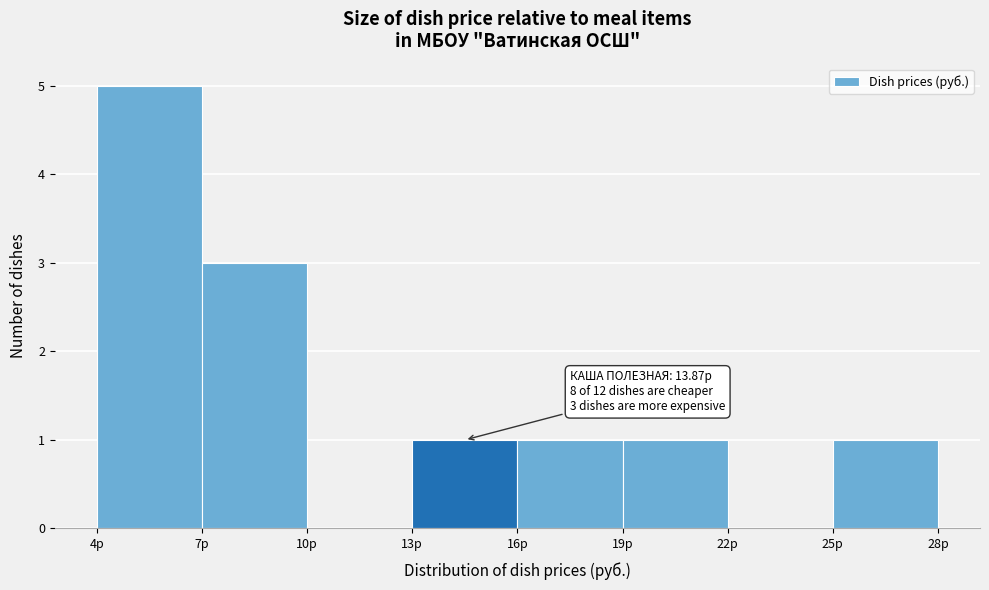

Over which range of the x-axis is the bar tallest?

4 to 7